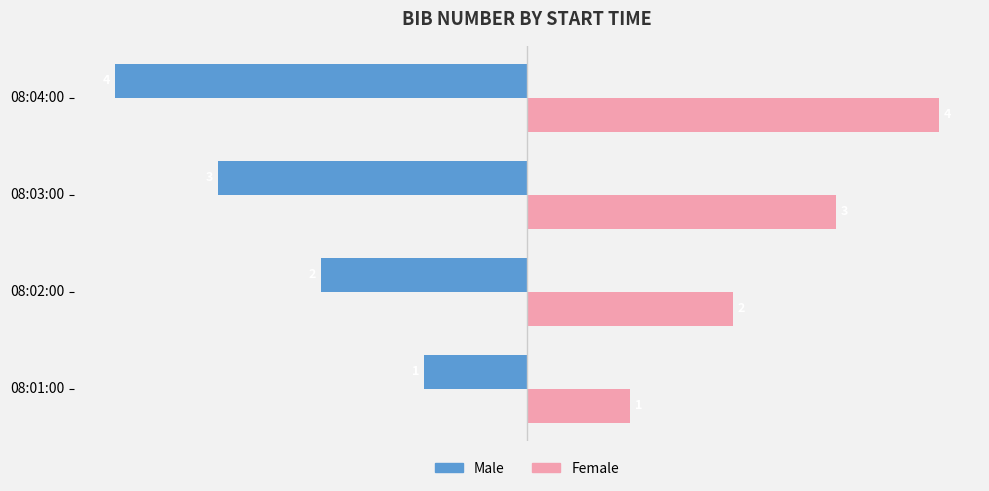

What is the spread (max minus min) of values at 08:03:00?

6